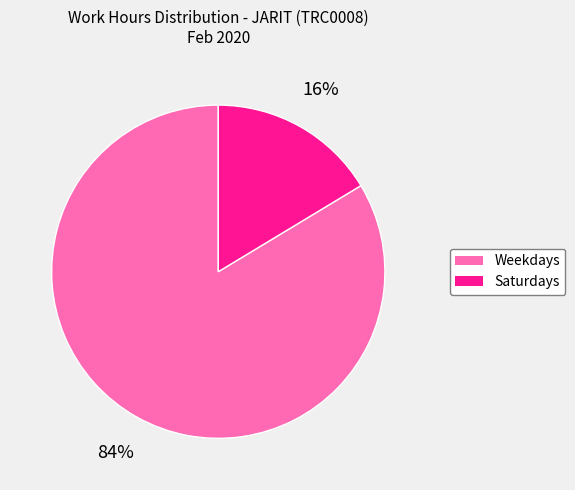

How many slices are in this pie chart?

2